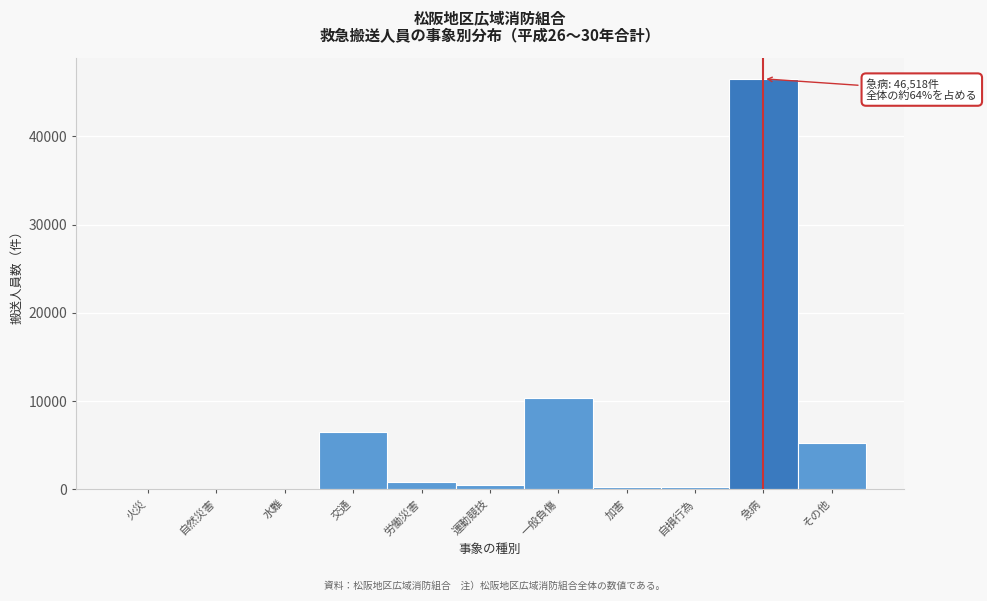

What is the ratio of the value at 急病 to the value at 交通?

7.2